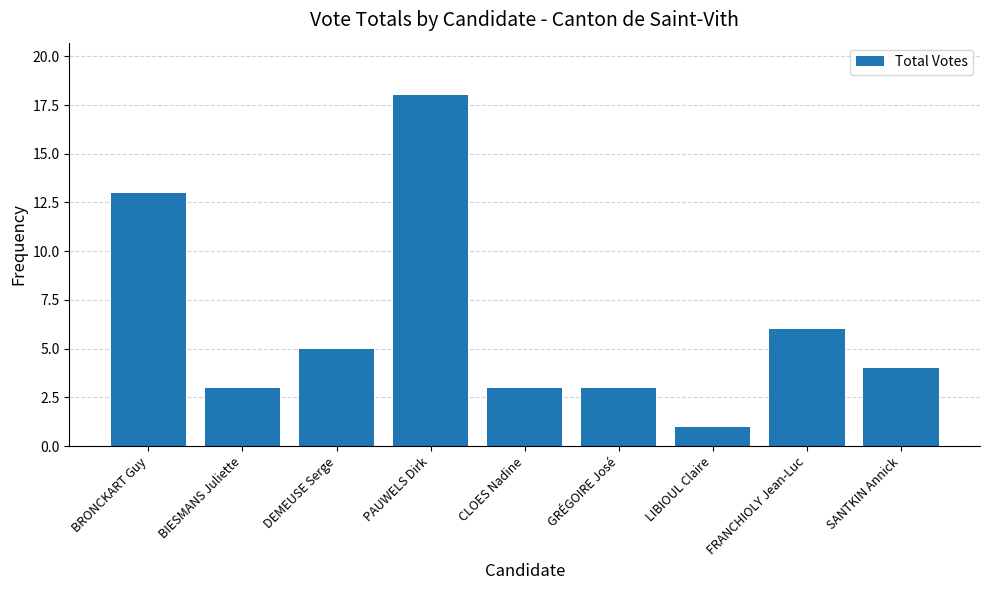

What is the change in value from BRONCKART Guy to LIBIOUL Claire?

-12